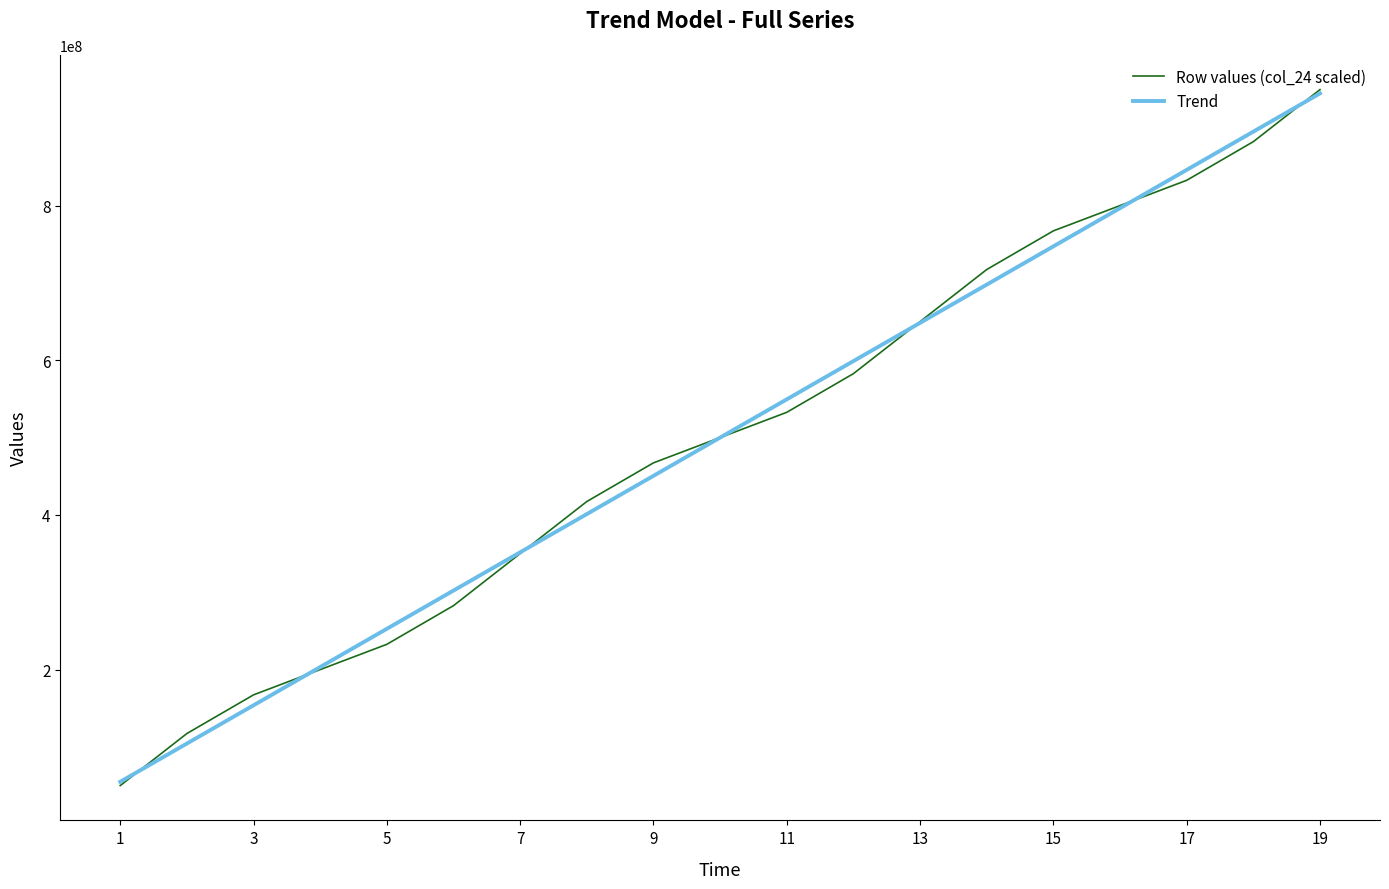

What is the maximum value for Trend?

945077329.3